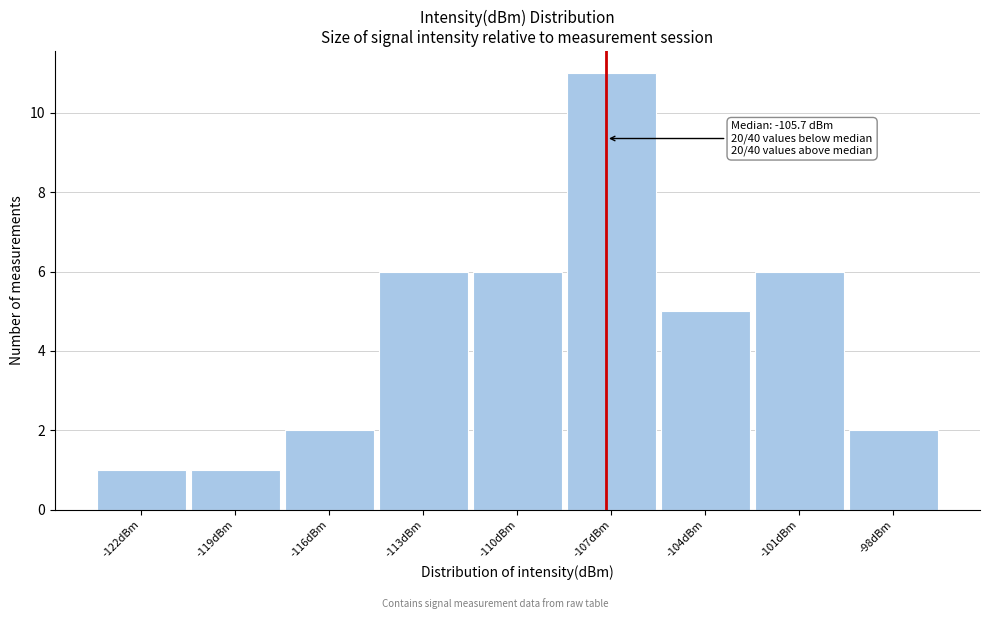

Reading right to left, extract all data points from this chart.

-98dBm=2	-101dBm=6	-104dBm=5	-107dBm=11	-110dBm=6	-113dBm=6	-116dBm=2	-119dBm=1	-122dBm=1